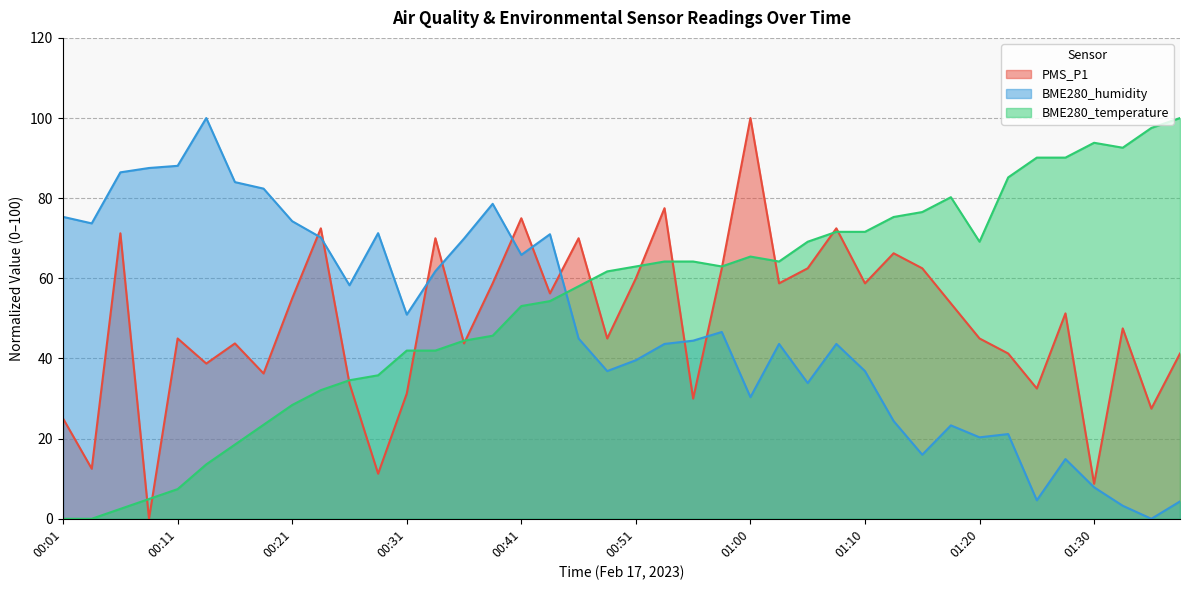

How many data points in PMS_P1 are less than 51?

20